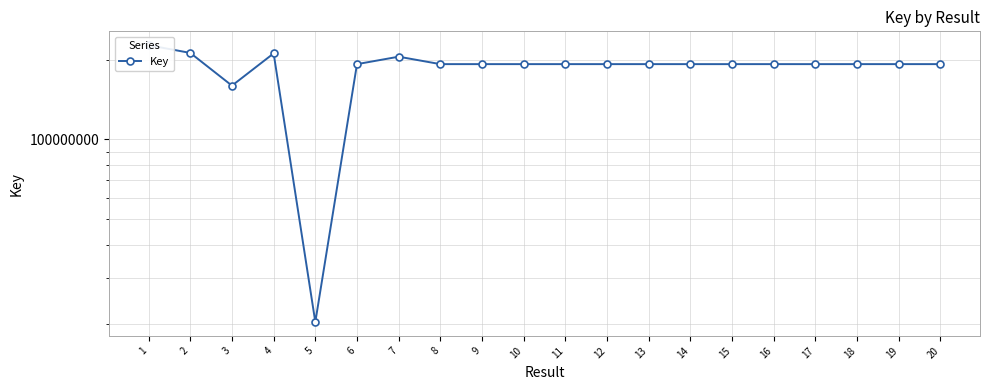

Count the number of values greater than 192796487.

9